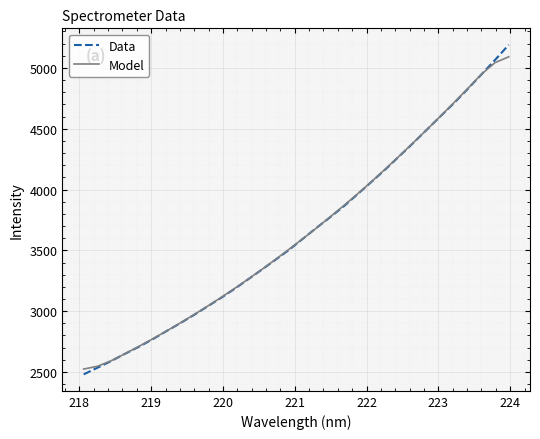

Which series has the largest range (max minus min)?

Data